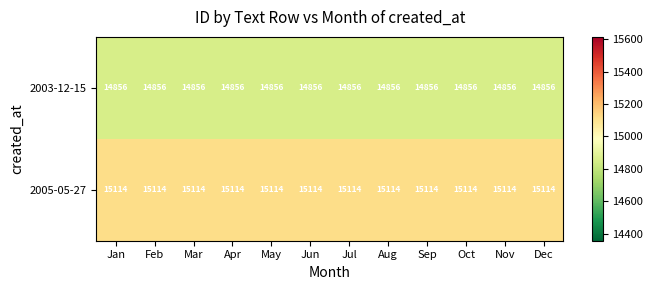

Is it true that 2003-12-15 equals 14856 at Sep?

True